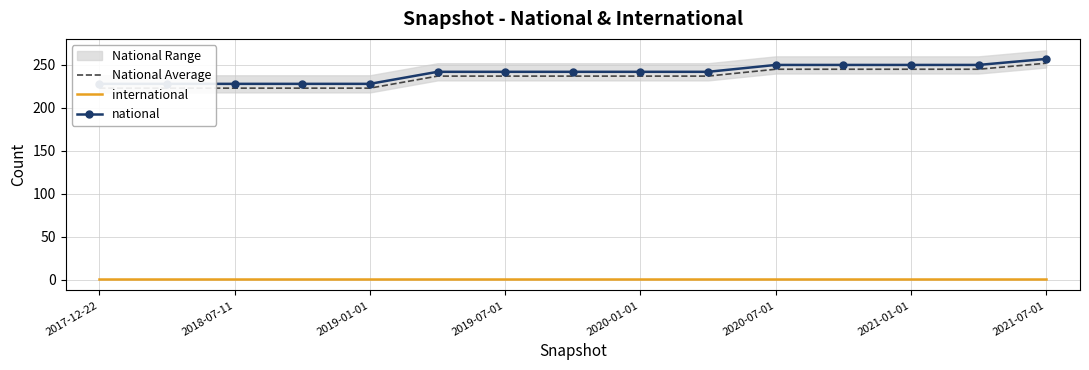

What is the value of the National Average point at the 13th from the left?

245